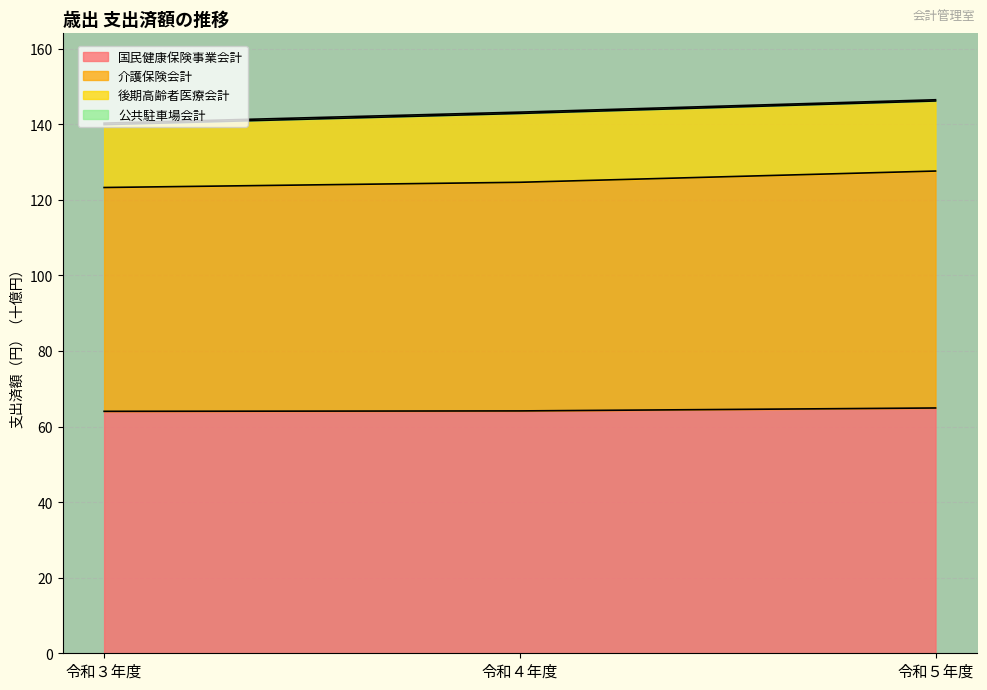

What is the label of the 2nd point from the right?

令和４年度